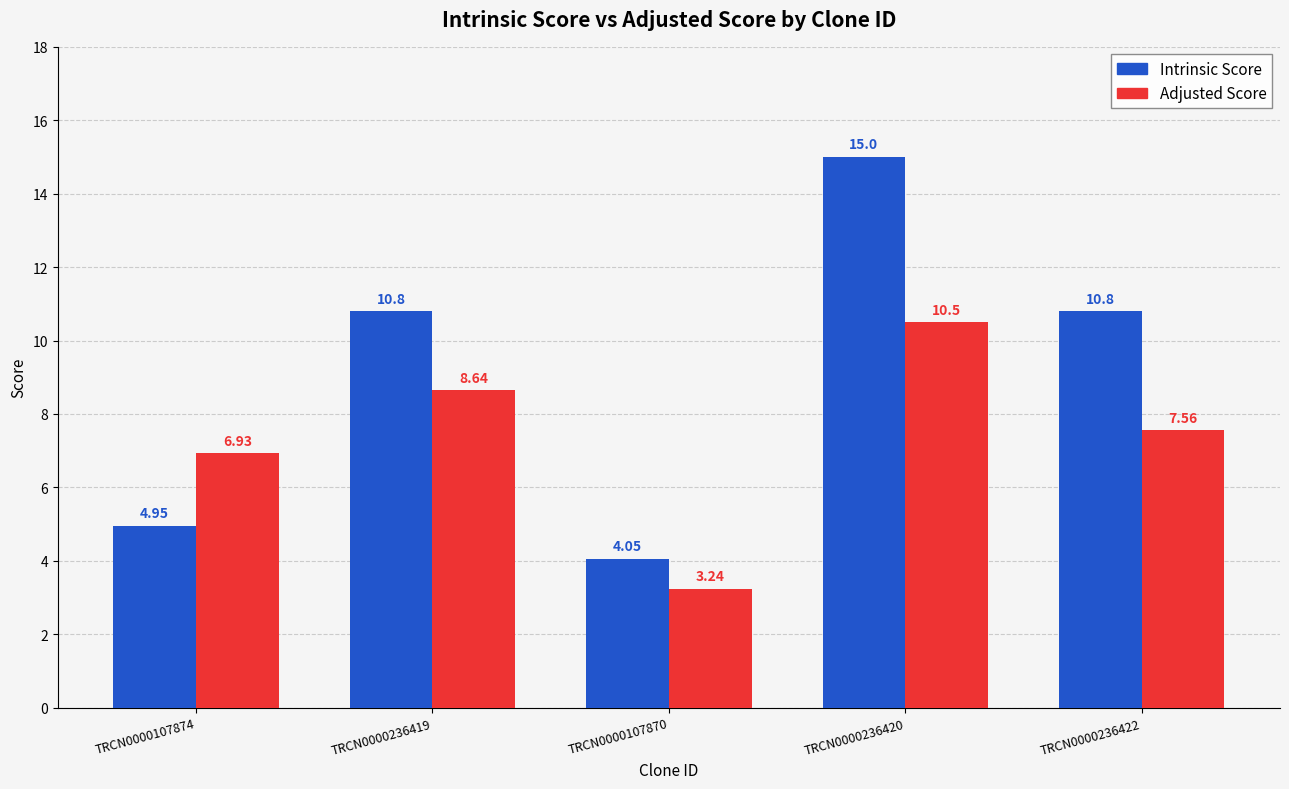

Which label corresponds to the largest value in the chart?

TRCN0000236420